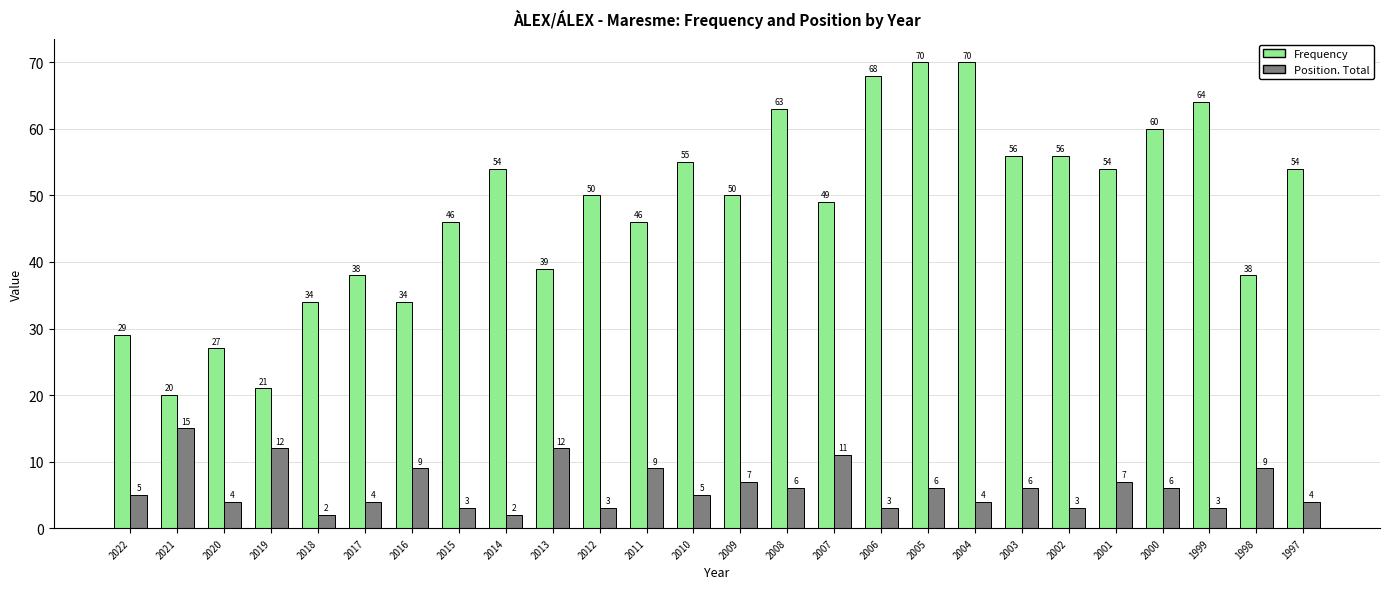

How many categories are shown in the chart?

26